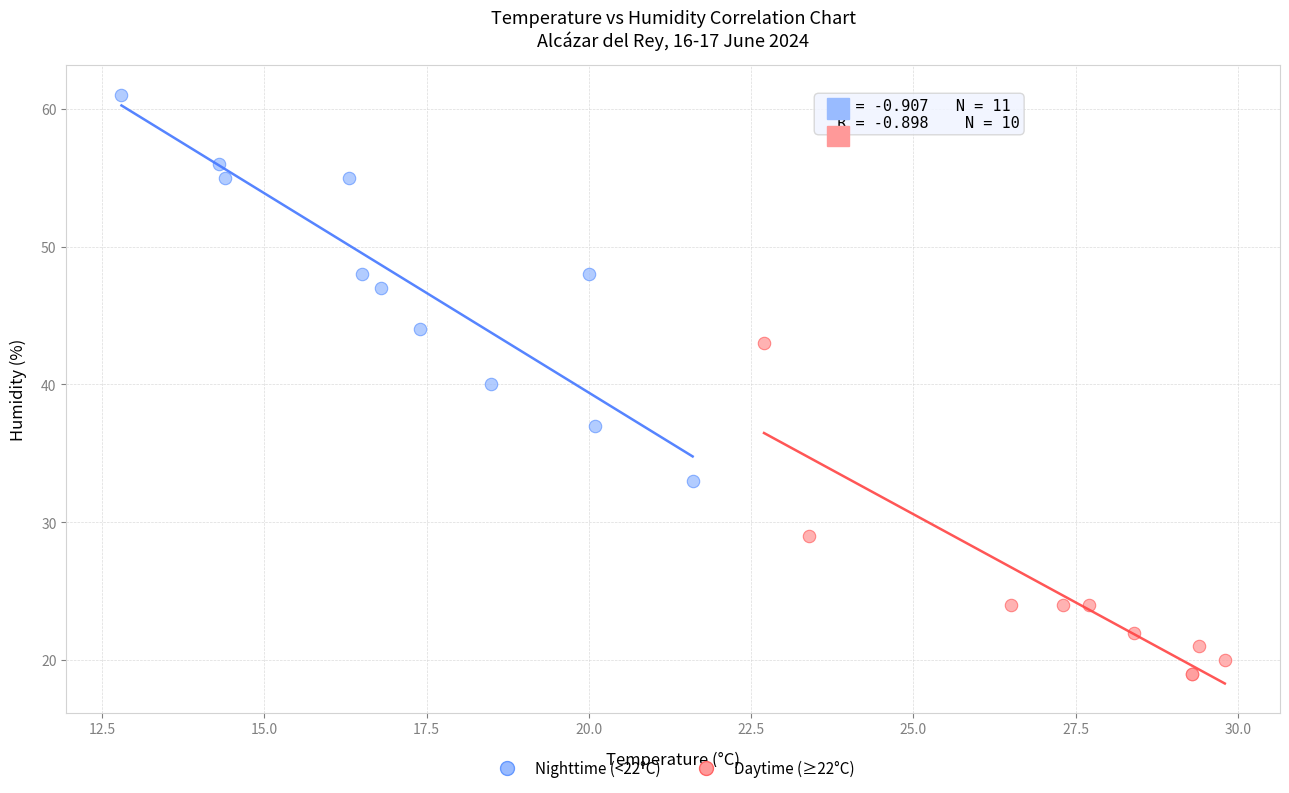

Which series has the widest spread of Y values?

Nighttime (<22°C)